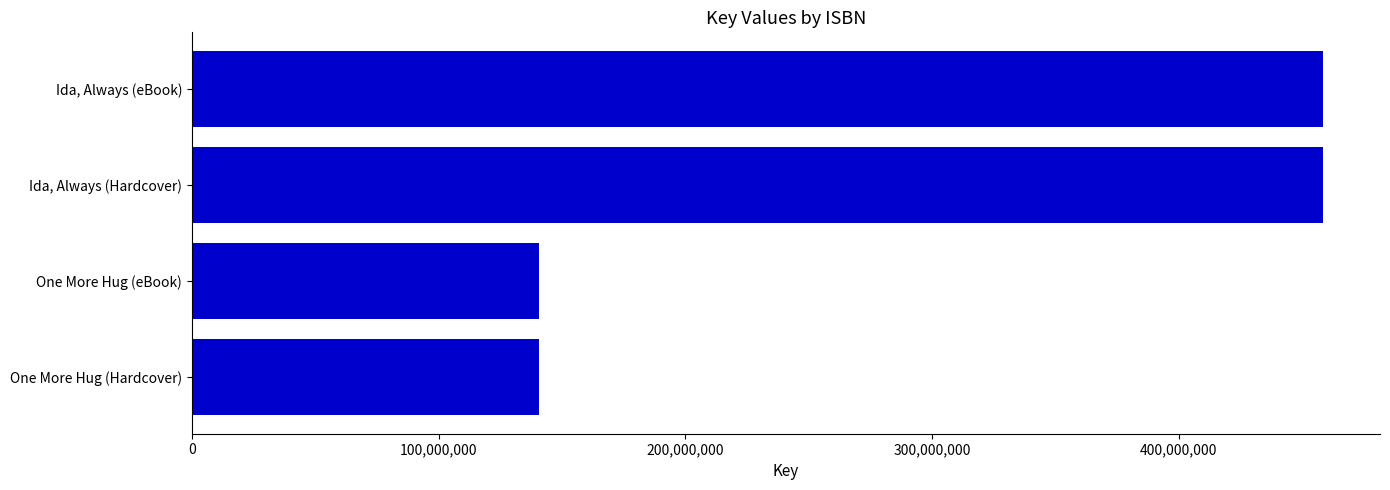

What is the change in value from One More Hug (eBook) to Ida, Always (Hardcover)?

+318097005